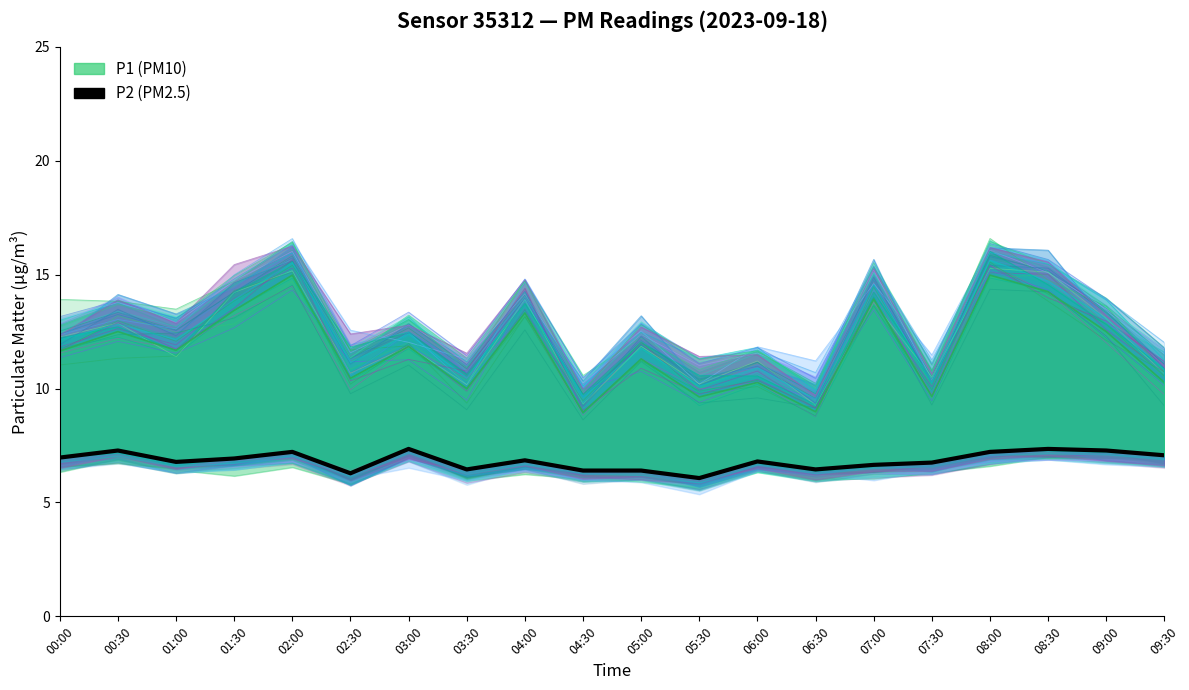

List the labels in order of value, smallest first.

05:30, 02:30, 04:30, 05:00, 03:30, 06:30, 07:00, 07:30, 01:00, 06:00, 04:00, 01:30, 00:00, 09:30, 02:00, 08:00, 00:30, 09:00, 03:00, 08:30